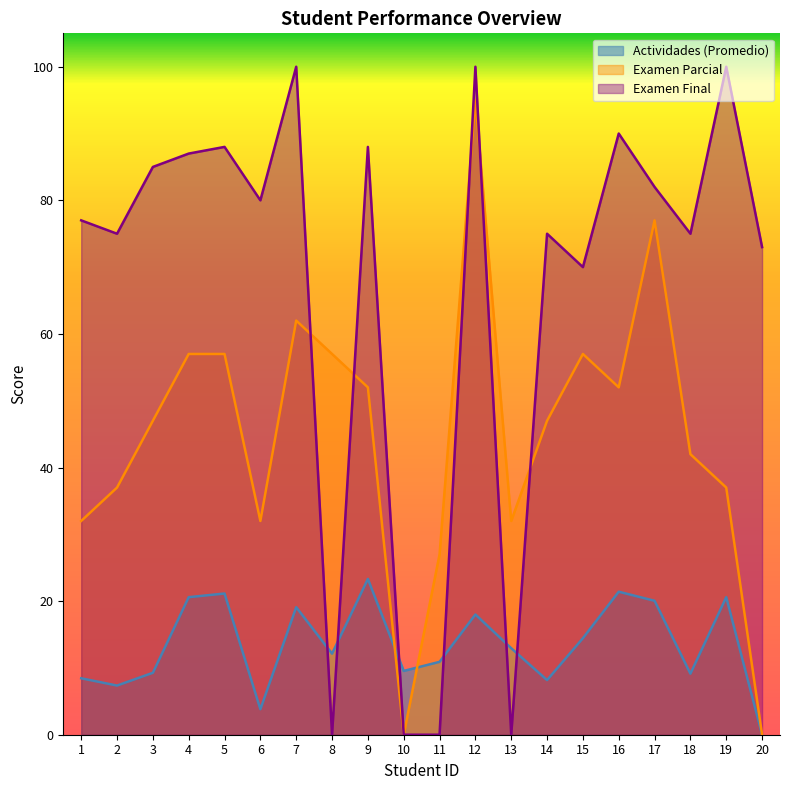

What is the value of the Examen Parcial point at the 14th from the left?

47.0